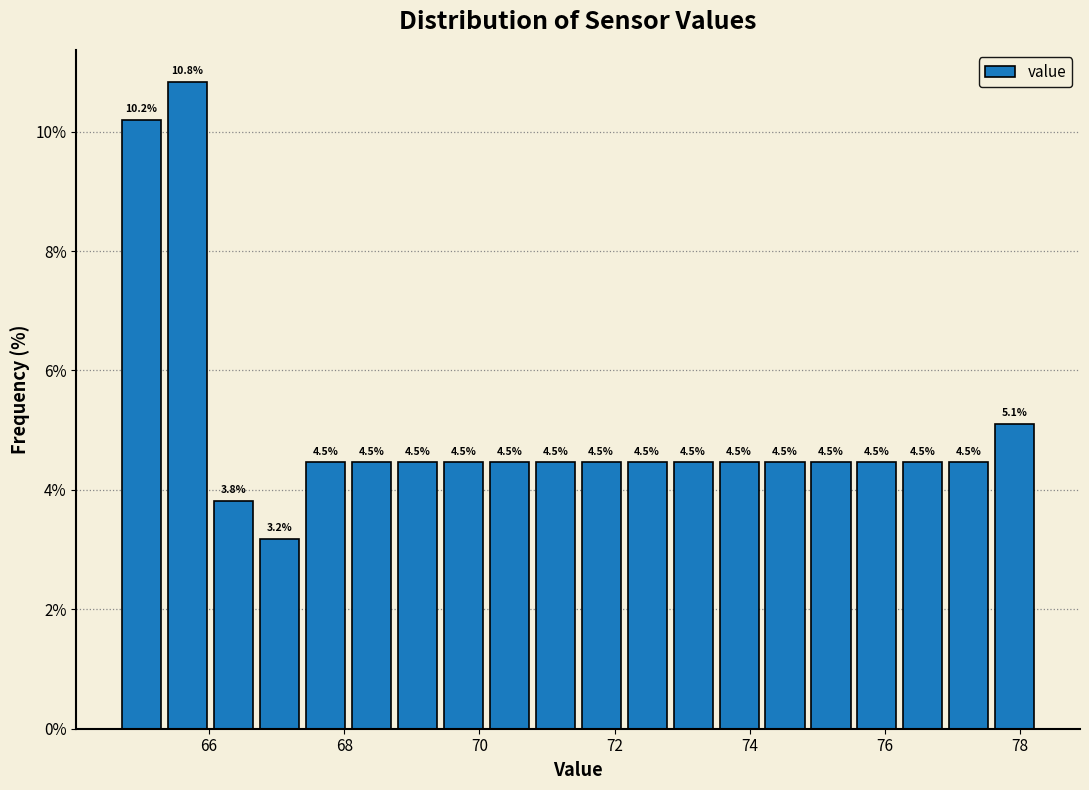

Read against the x-axis, roughly where is the centre of the tallest bar?

65.6